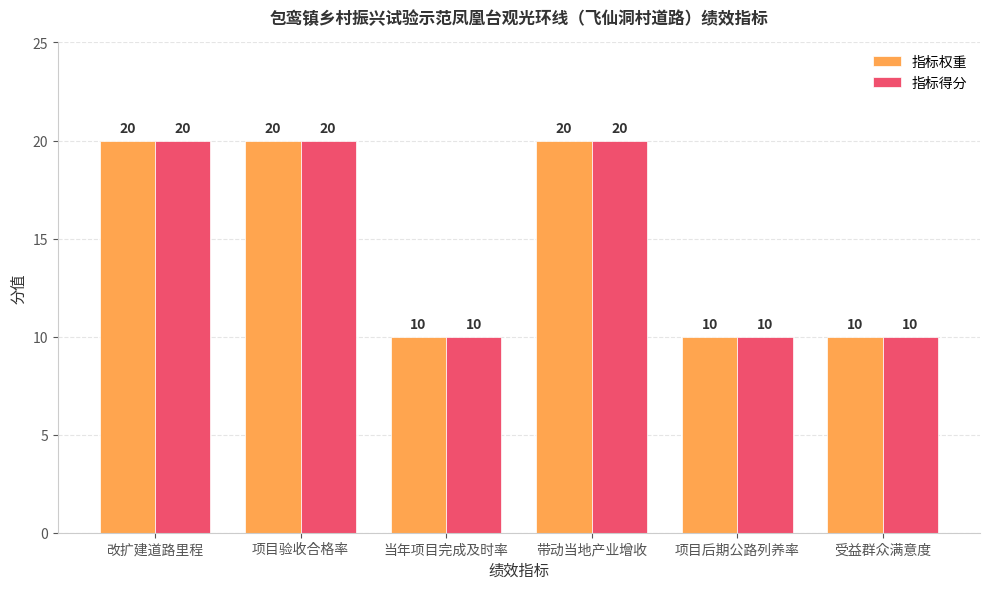

Is it true that 指标得分 equals 5 at 受益群众满意度?

False